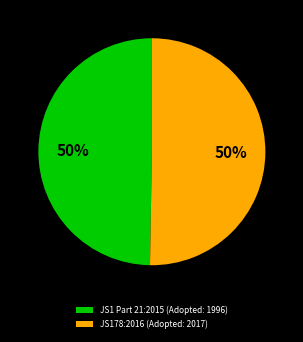

Count the number of slices in the pie.

2